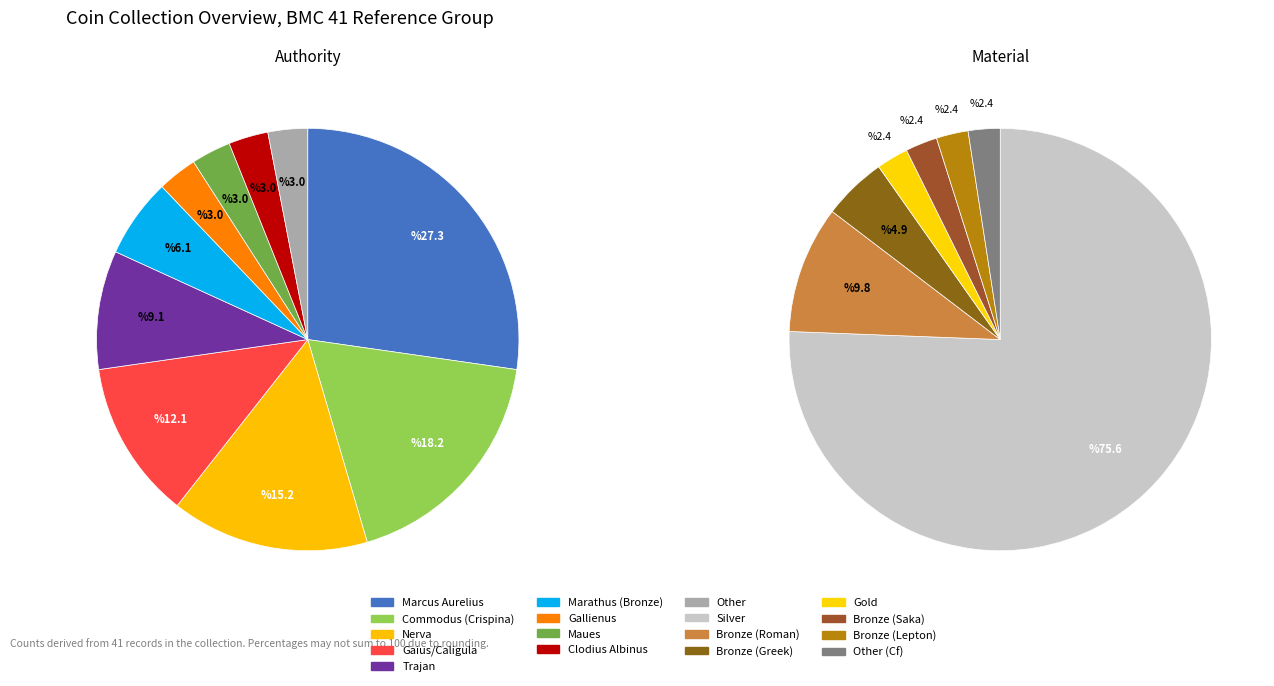

Rank the categories by value from lowest to highest.

Gallienus, Maues, Clodius Albinus, Other, Bronze Marathus, Trajan, Gaius/Caligula, Nerva, Commodus (Crispina), Marcus Aurelius